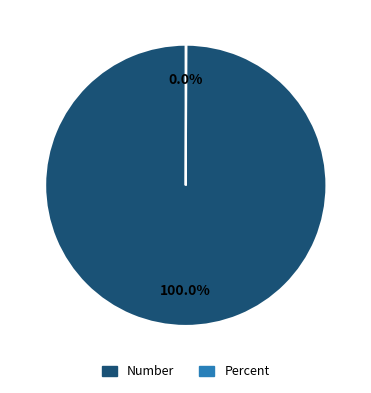

Which category has the biggest portion of the pie?

Number